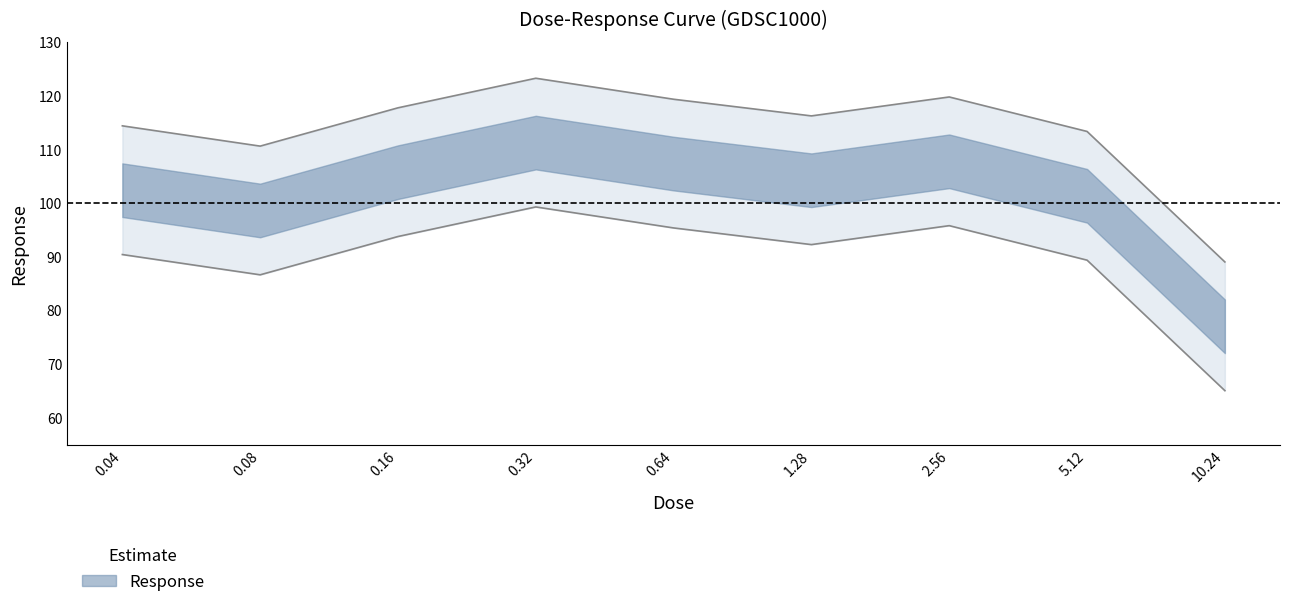

What is the label of the 8th point from the left?

5.12